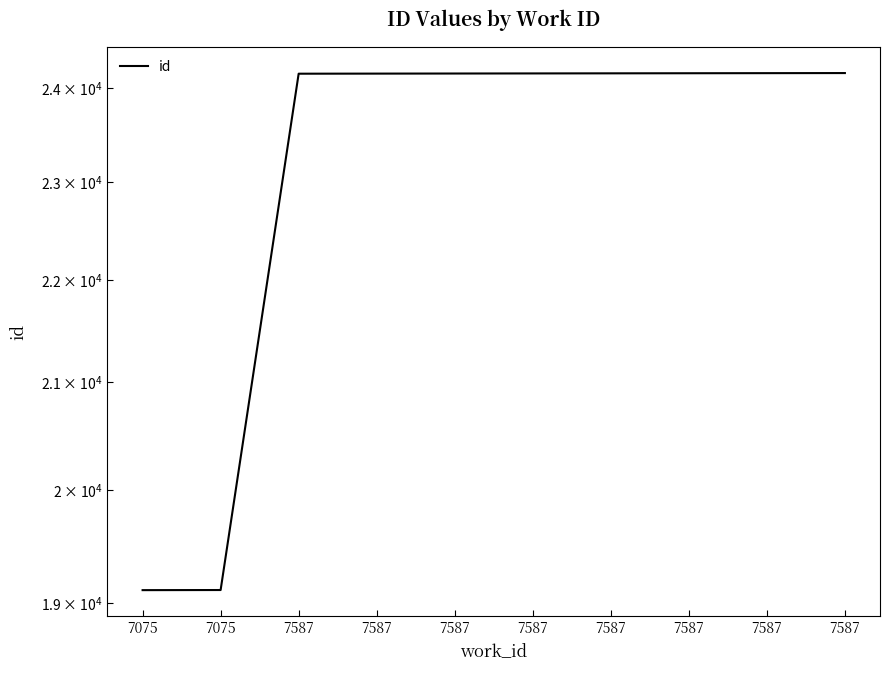

Which category has the lowest value across all series?

7075